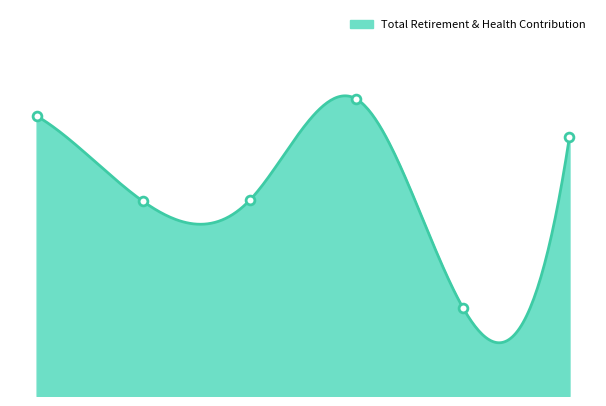

What is the ratio of the value at 3 to the value at 2?

1.5